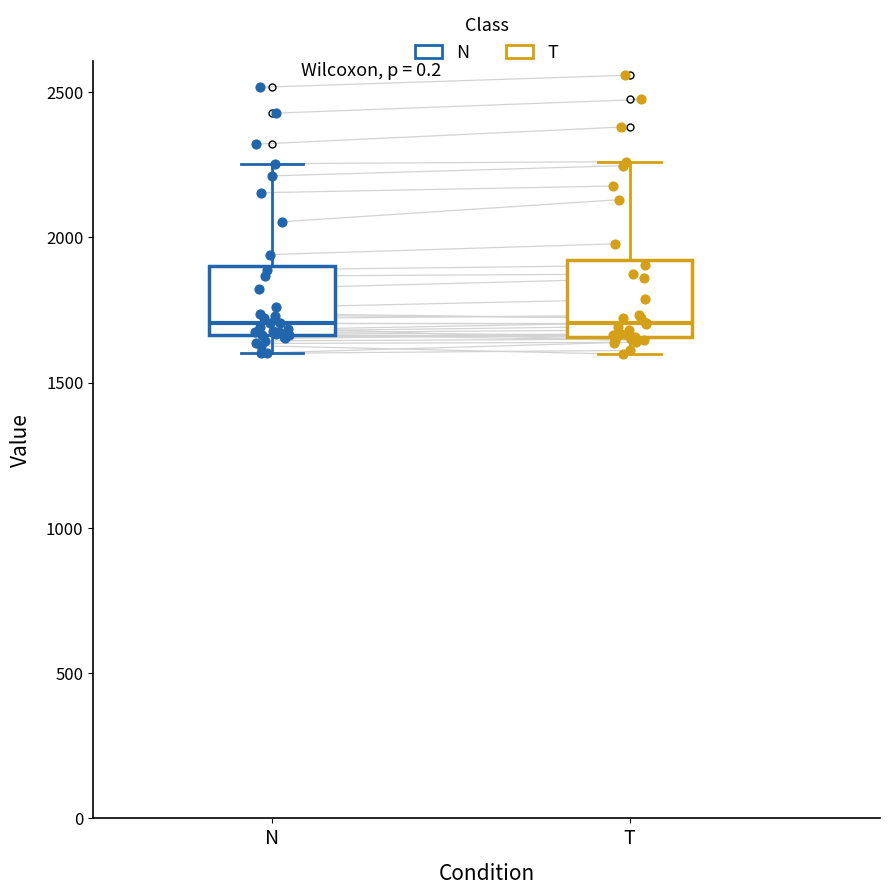

Where is the lower edge of the box for N on the y-axis? The values are not printed on the chart, so give them approximately, as read against the axis.

1650